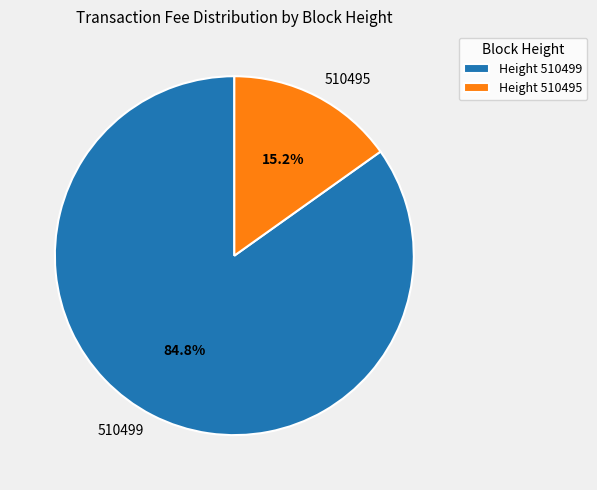

What is the majority slice?

510499